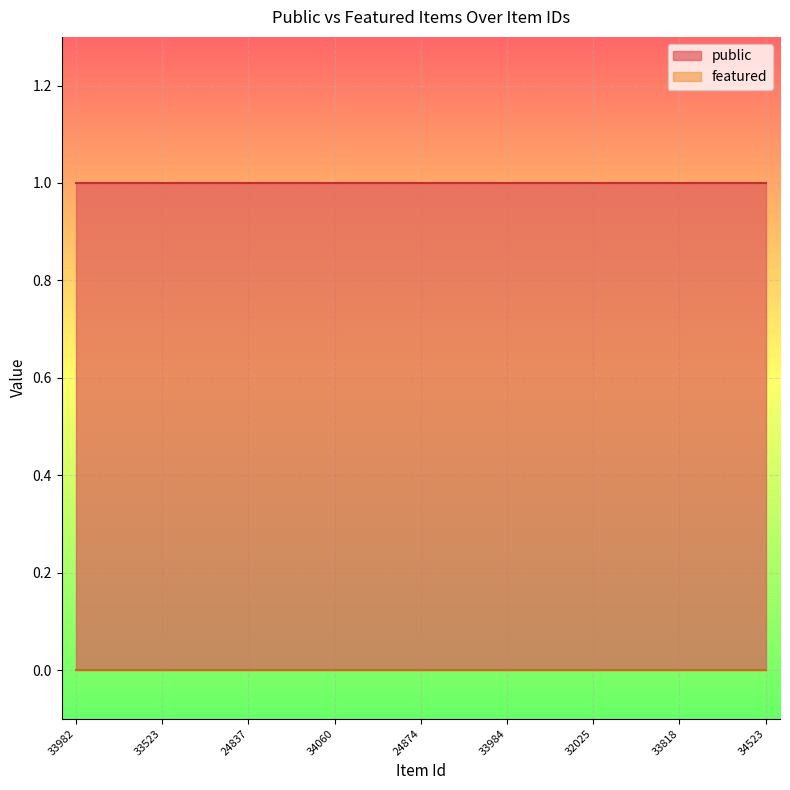

Which series has the largest total across all categories?

public